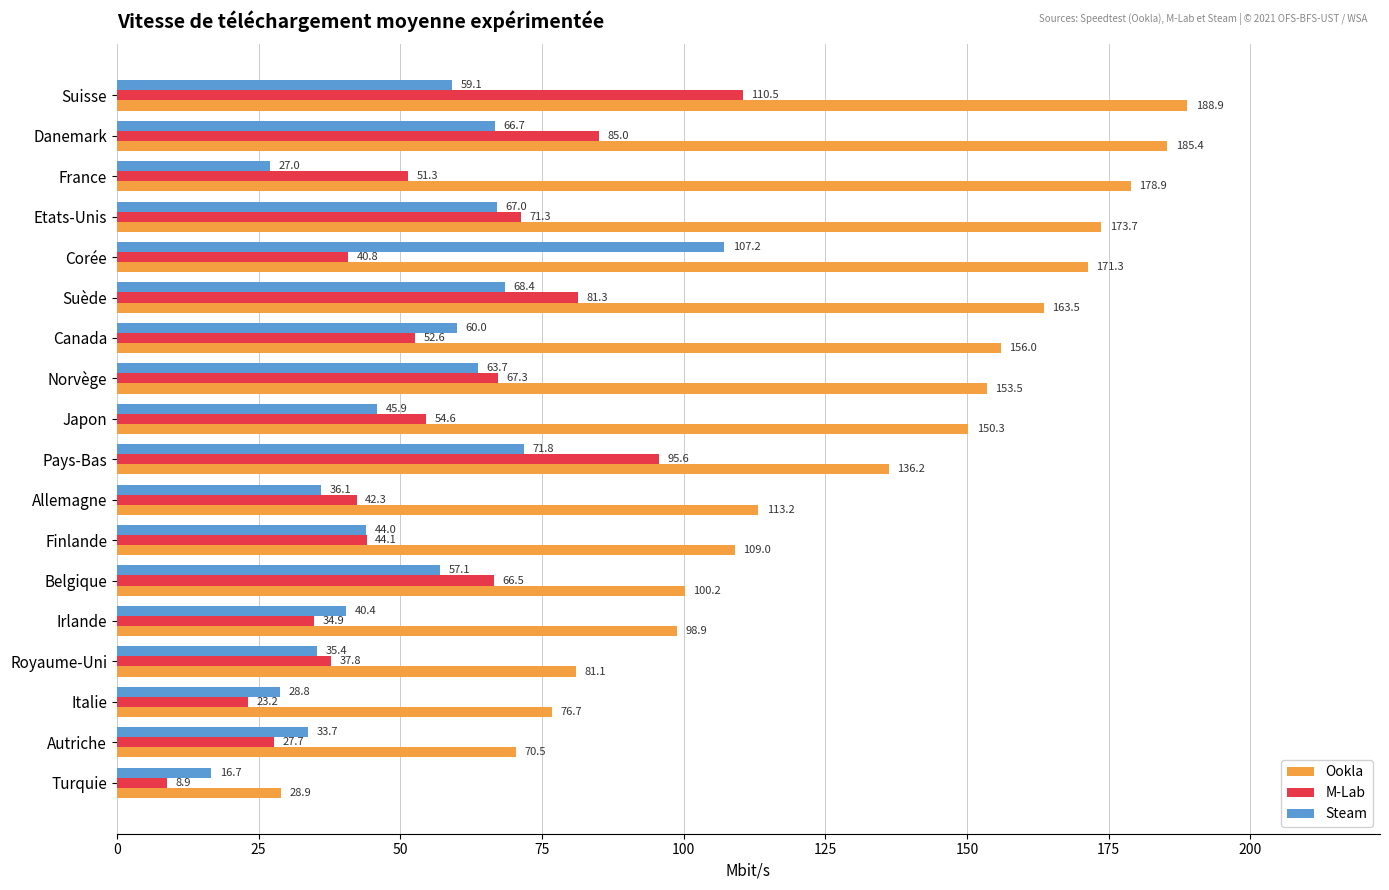

Read the Ookla value at Danemark.

185.4